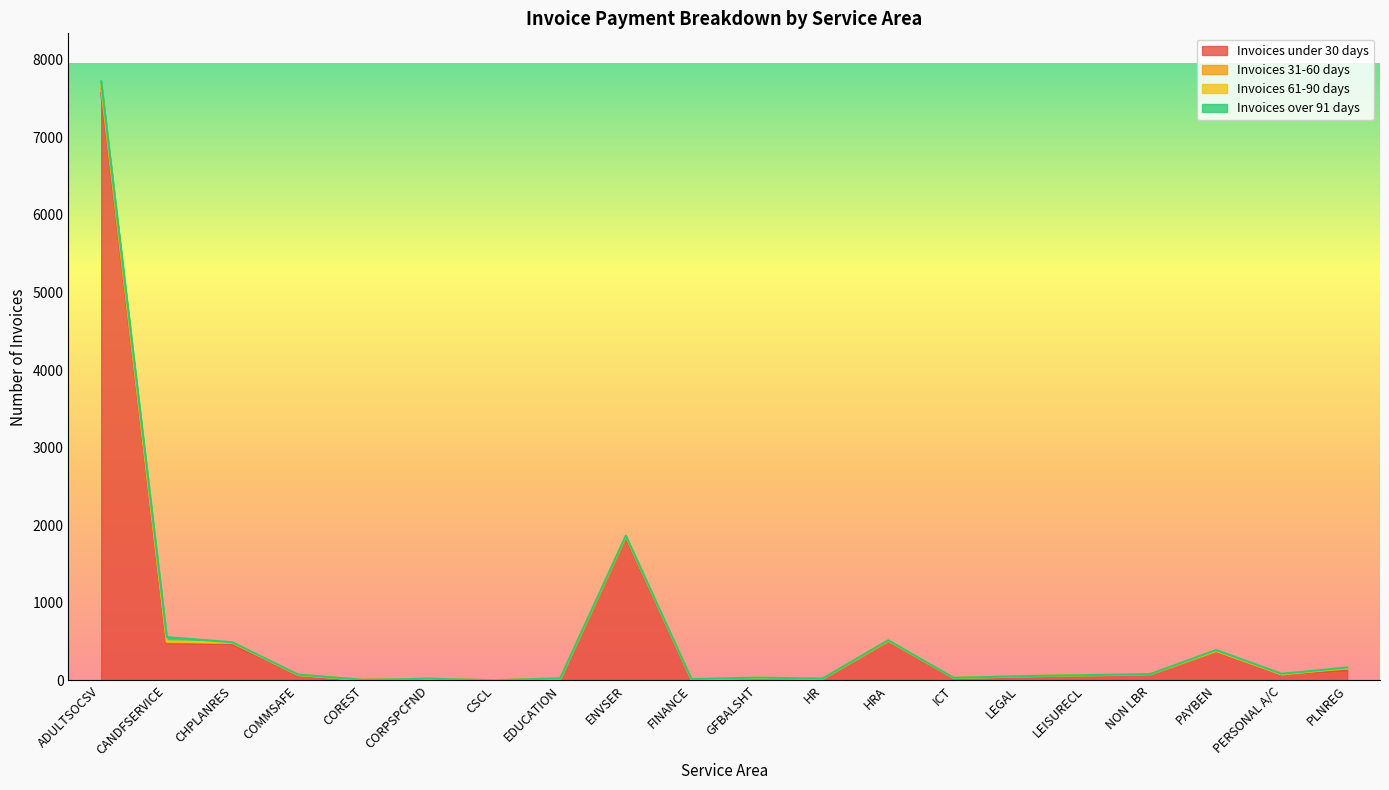

True or false: Invoices under 30 days and Invoices 61-90 days cross at least once.

False